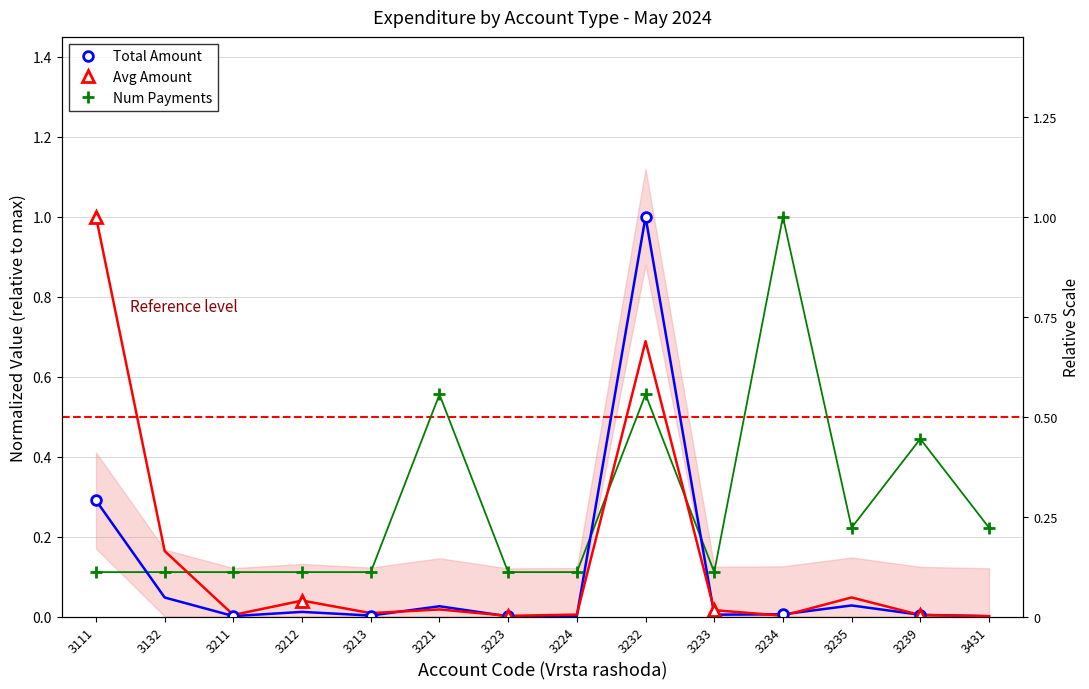

True or false: Total Amount (EUR) and Avg Amount (EUR) cross at least once.

True